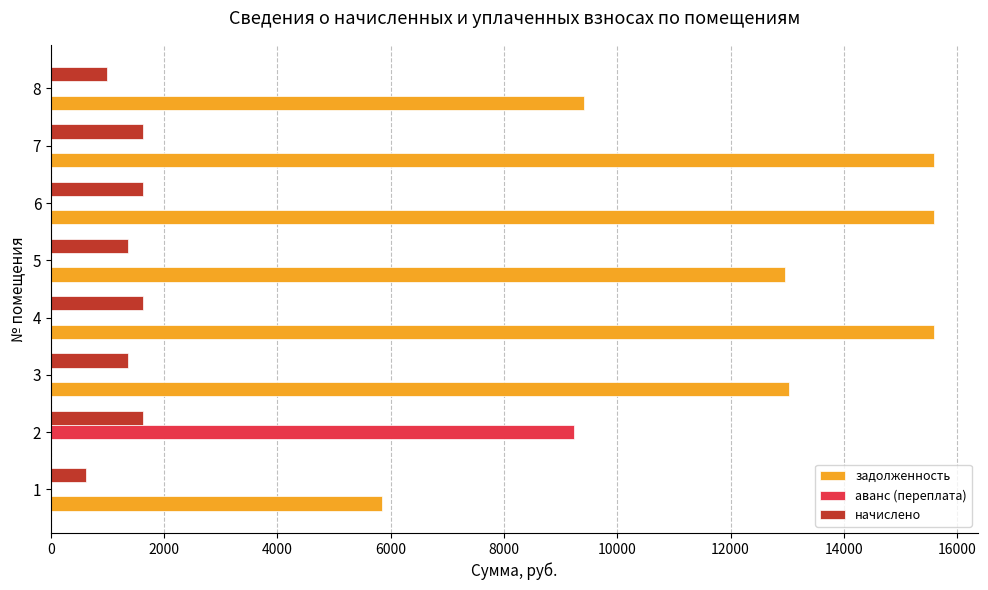

Count the number of categories in the chart.

8